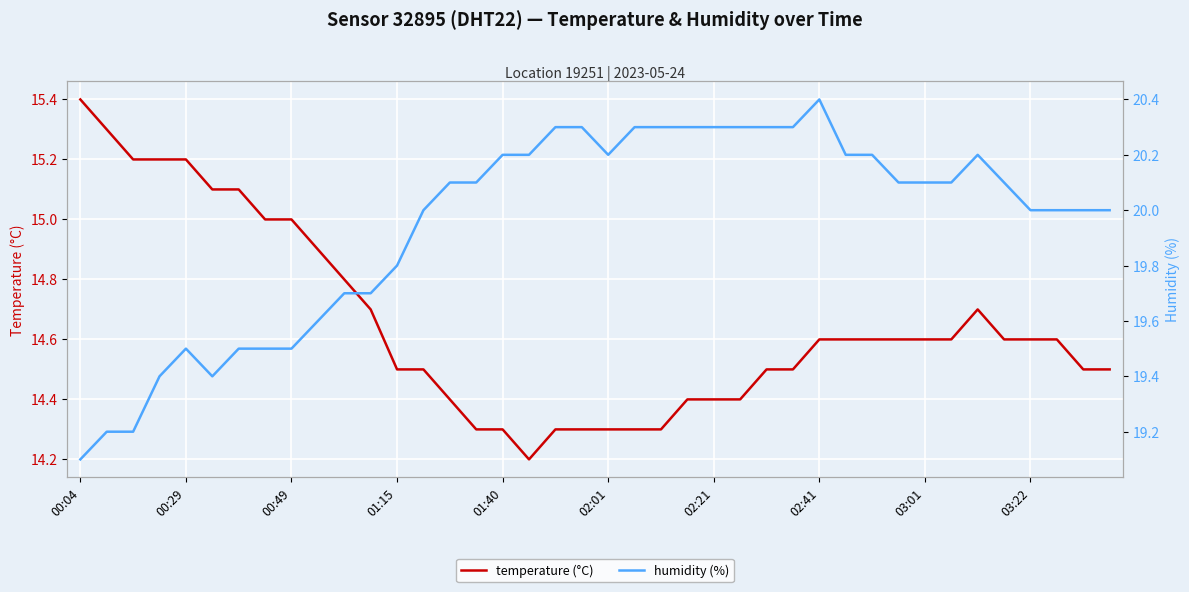

True or false: temperature (°C) and humidity (%) intersect in this chart.

False